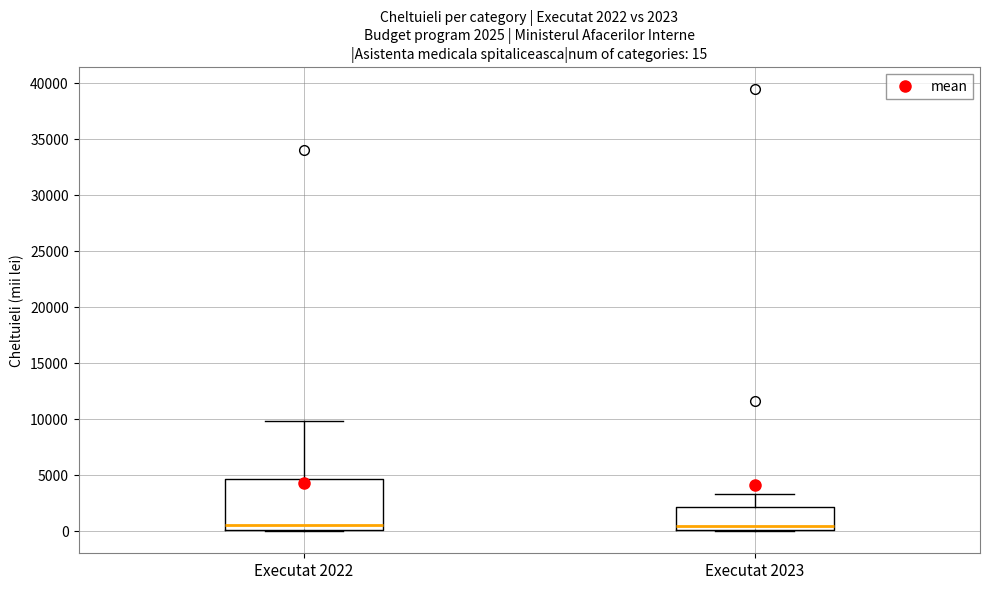

Which box is the tallest, from its lower edge to its upper edge?

Executat 2022